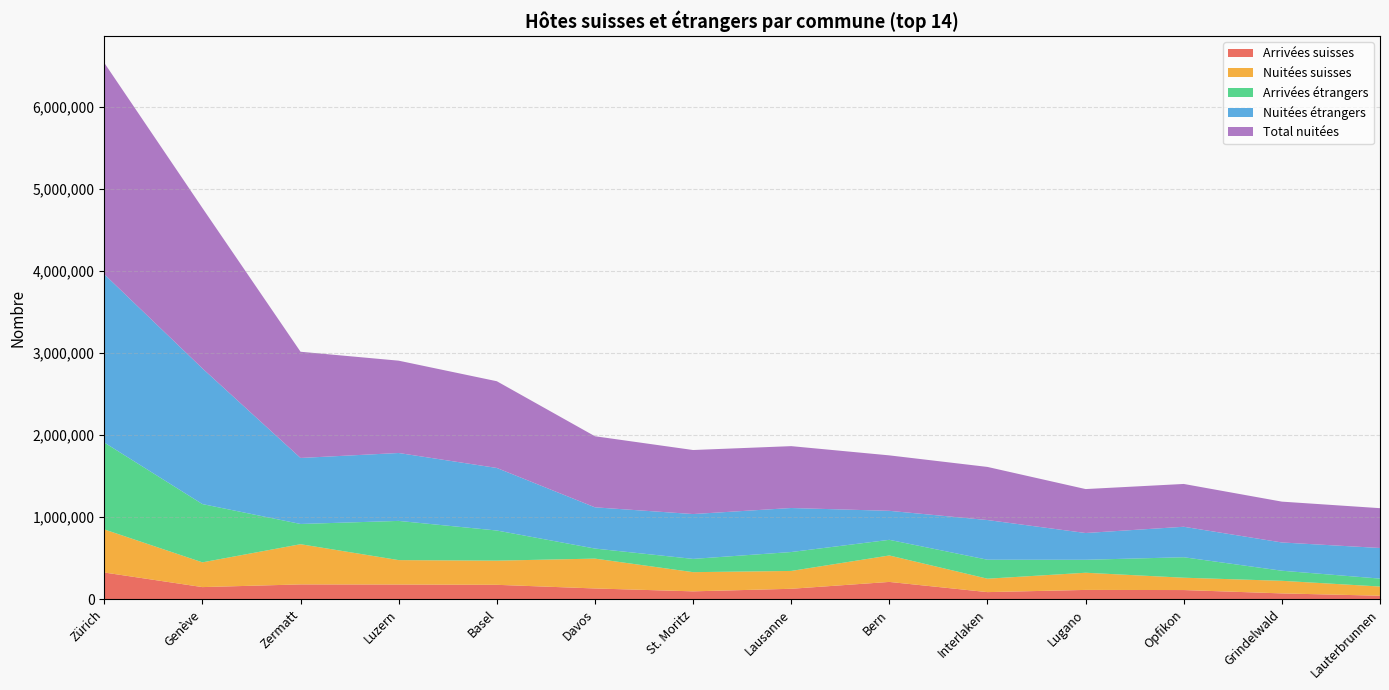

Reading right to left, list all the values displayed in this chart.

Arrivées suisses: 42450	70894	111654	113282	86418	210589	127037	95865	130972	175369	178936	180307	147559	325356
Nuitées suisses: 112197	153191	150224	209193	163429	322201	217314	233719	363540	294399	297394	489621	301502	524788
Arrivées étrangers: 96502	122951	249397	157862	231123	190527	230368	161514	122519	366989	477478	246552	709641	1058096
Nuitées étrangers: 372751	344153	371156	325990	483351	353185	536162	546151	502175	761908	827069	803937	1652438	2049897
Total nuitées: 484948	497344	521380	535183	646780	675386	753476	779870	865715	1056307	1124463	1293558	1953940	2574685